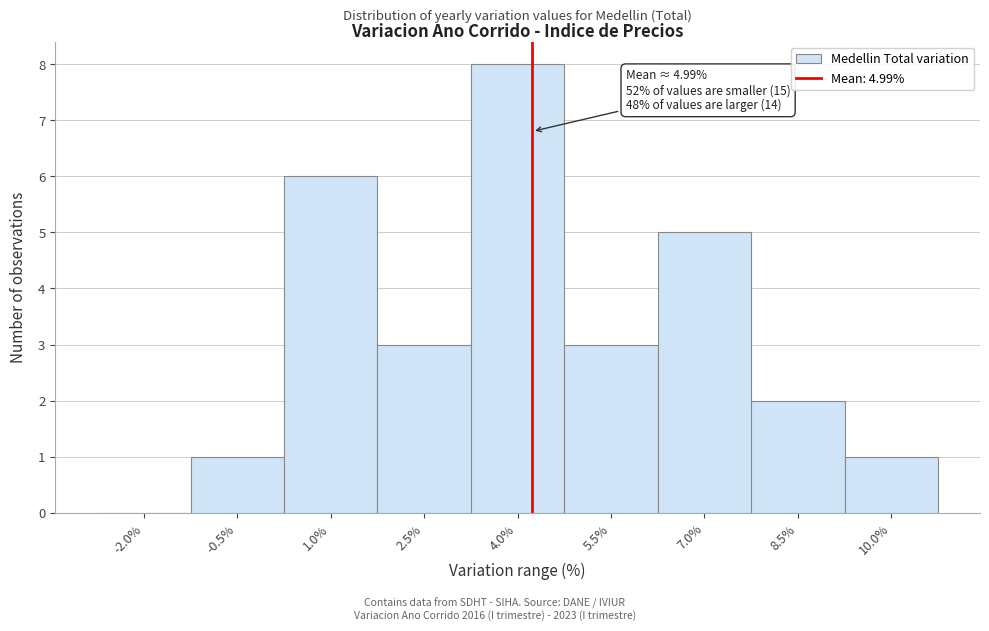

Reading left to right, what are all the values shown in this chart?

-2.0%=0	-0.5%=1	1.0%=6	2.5%=3	4.0%=8	5.5%=3	7.0%=5	8.5%=2	10.0%=1